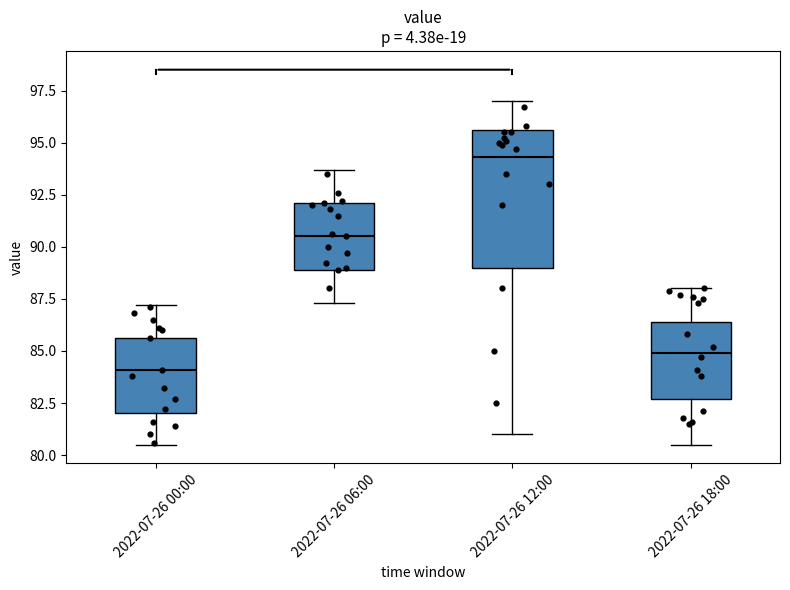

Comparing the boxes themselves (not the whiskers), which one is the tallest?

2022-07-26 12:00